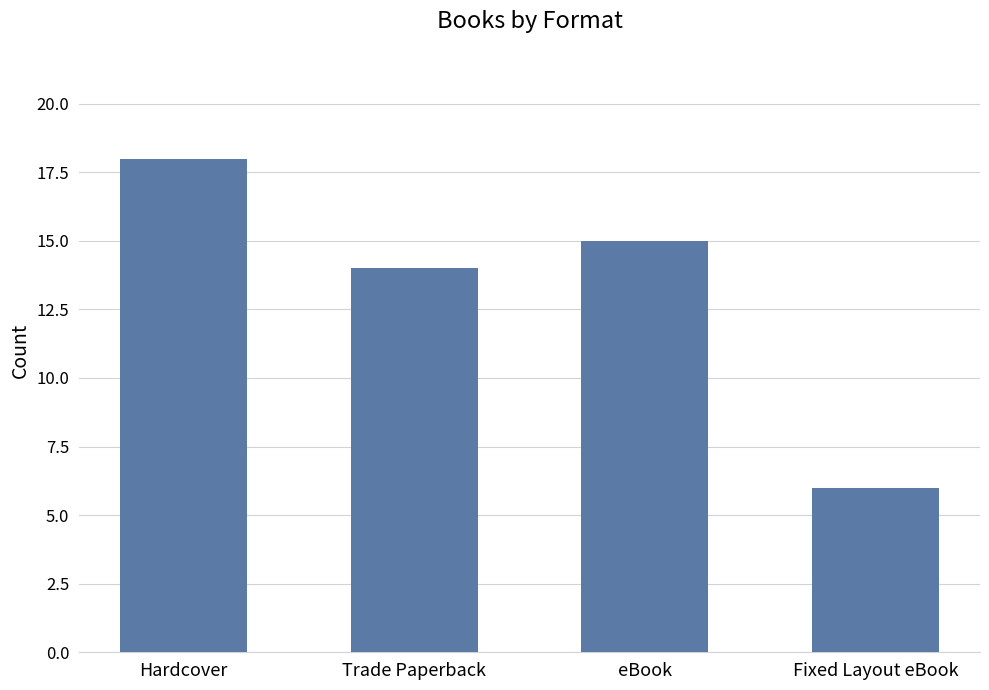

What is the difference between the maximum and second lowest values?

4